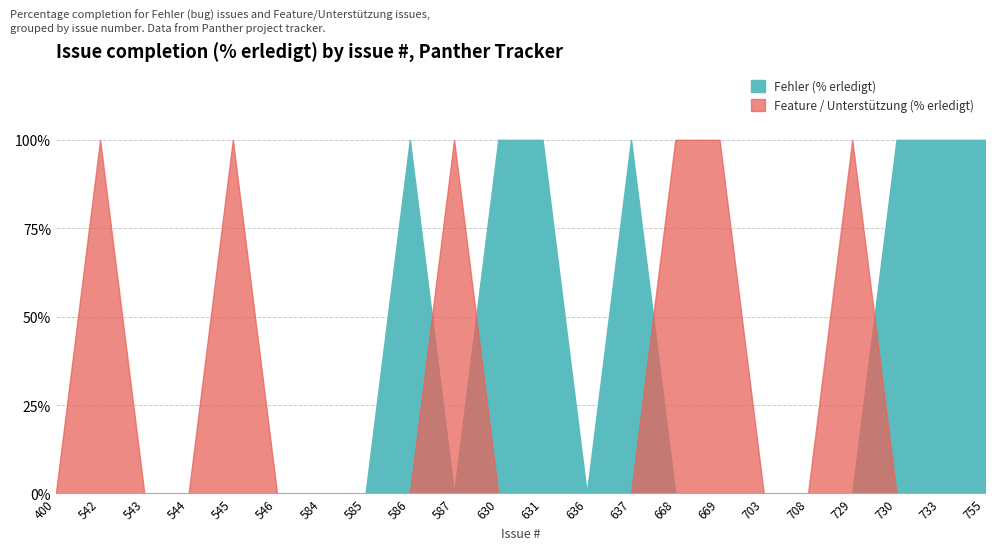

True or false: Feature / Unterstützung (% erledigt) has more than 2 points higher than both neighbors.

True